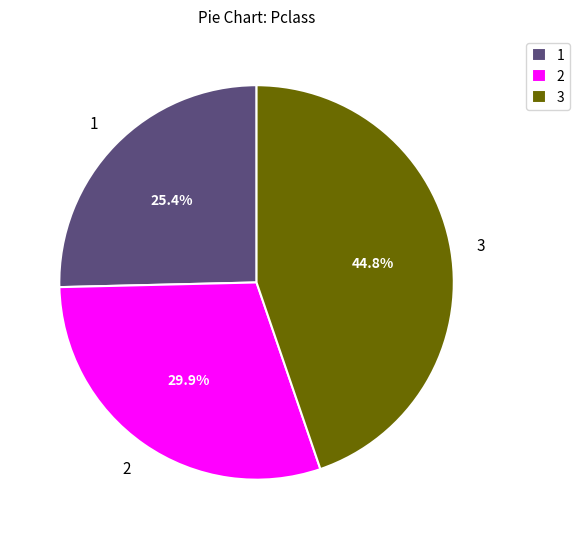

Approximately how many times larger is the value at 2 compared to 1?

1.2